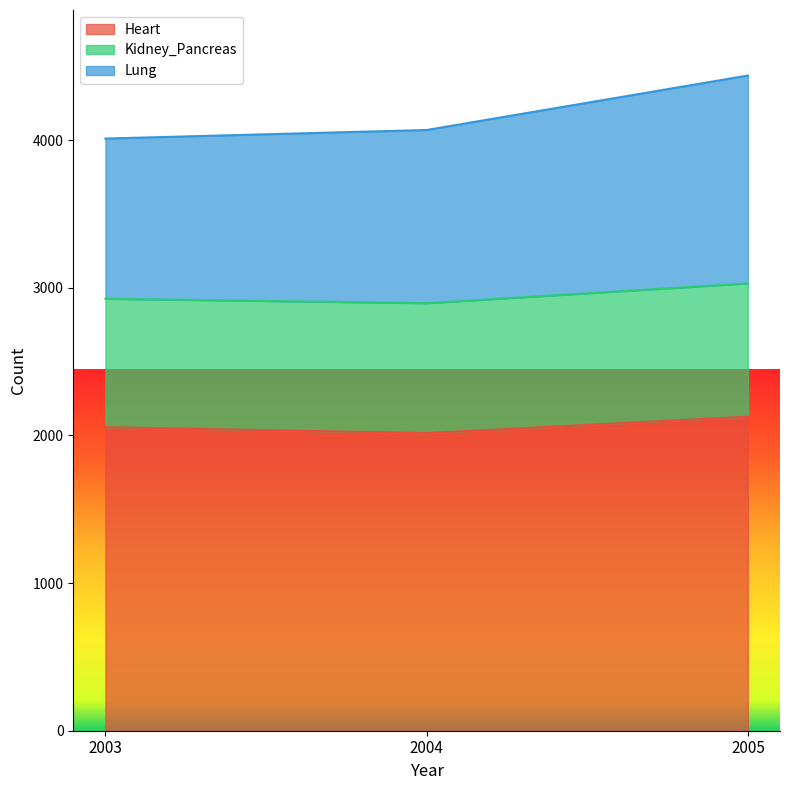

What is the maximum value shown in the chart?

4438